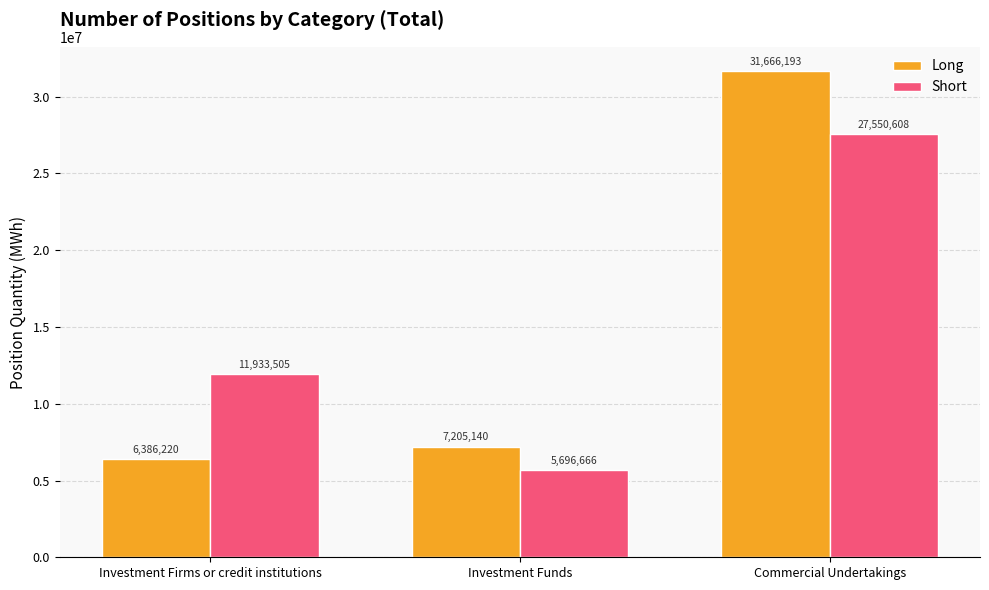

What are all the series names shown in the legend?

Long, Short